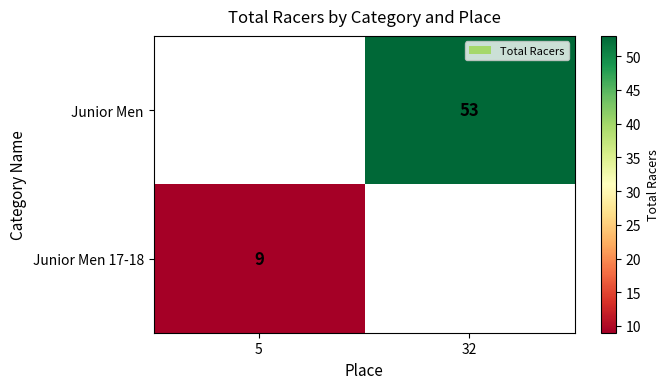

The Junior Men series shows 76.6 at 32. True or false?

False